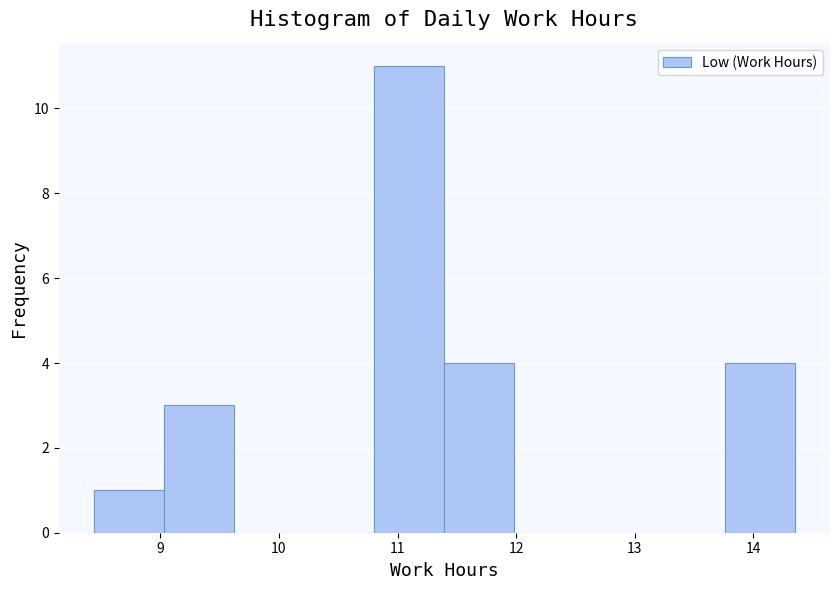

Reading left to right, transcribe this chart: for each bar, give the range it covers on the x-axis and its height. Neither the bar edges nor the heights are printed on the chart, so give them approximately, as read against the axes.

8.4 to 9.0: 1
9.0 to 9.6: 3
9.6 to 10.2: 0
10.2 to 10.8: 0
10.8 to 11.4: 11
11.4 to 12.0: 4
12.0 to 12.6: 0
12.6 to 13.2: 0
13.2 to 13.8: 0
13.8 to 14.4: 4